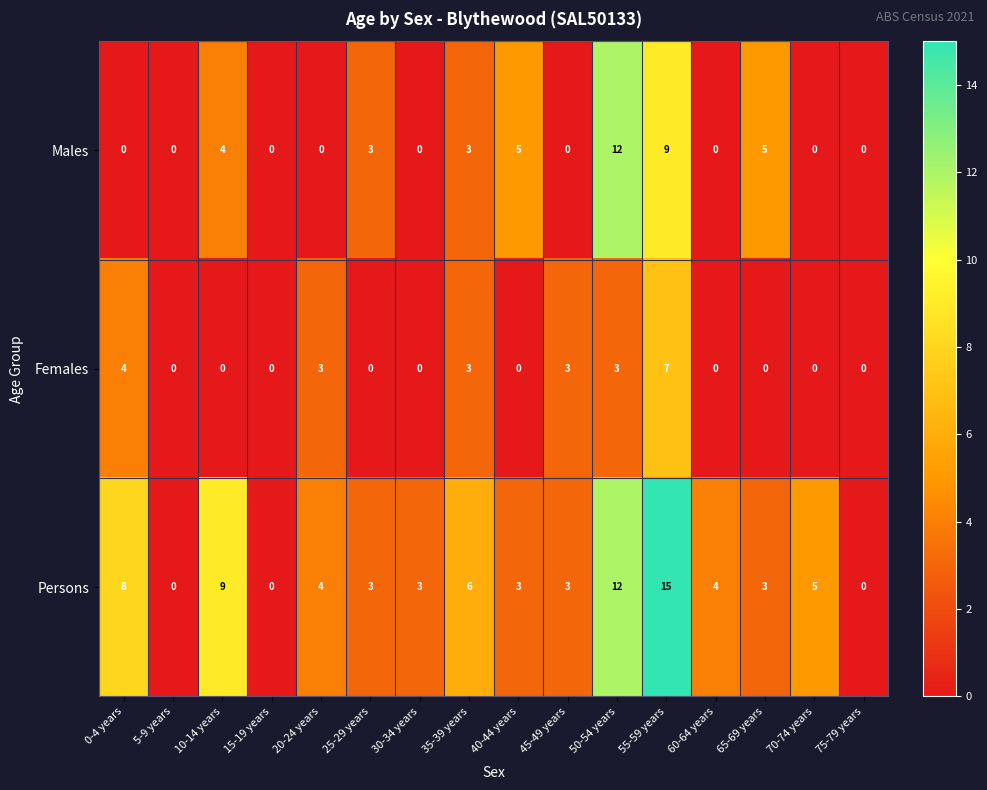

The Females series shows 4 at 20-24 years. True or false?

False